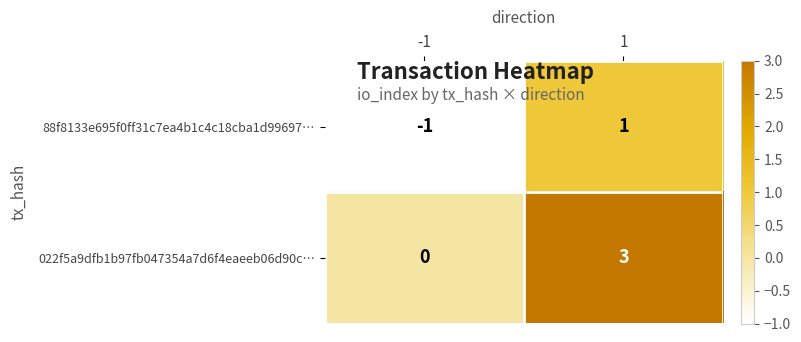

Which series has the largest total across all categories?

022f5a9dfb1b97fb047354a7d6f4eaeeb06d90c…